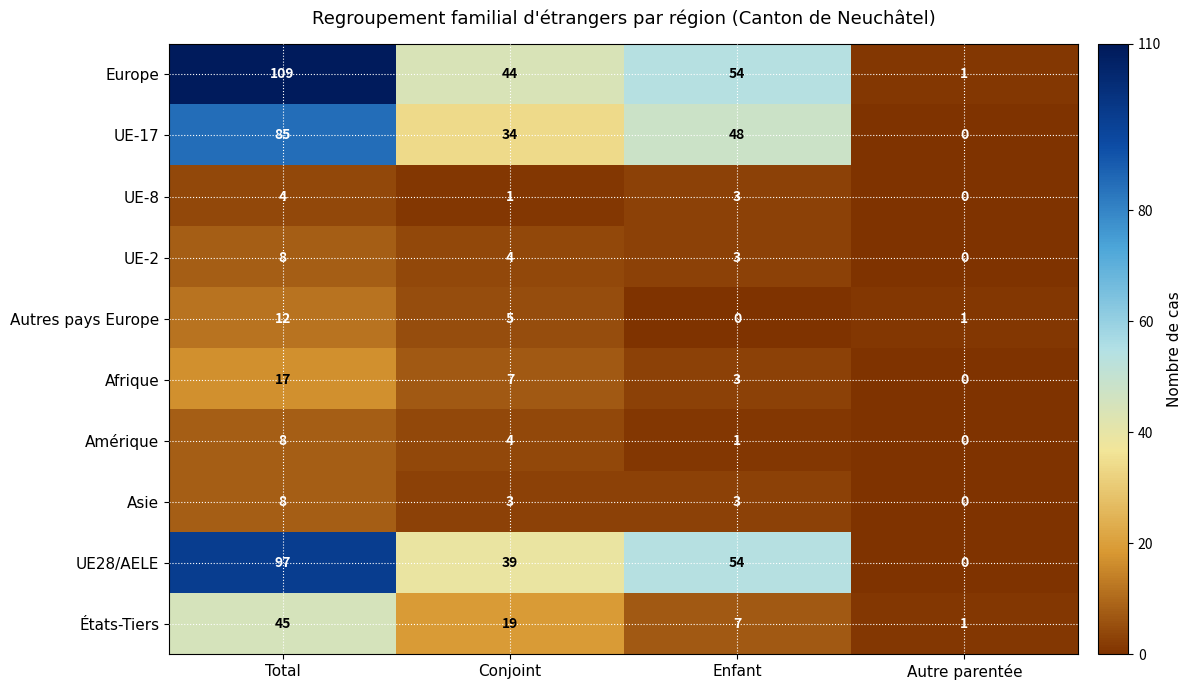

What is the difference between the second highest and second lowest values in the Europe series?

10